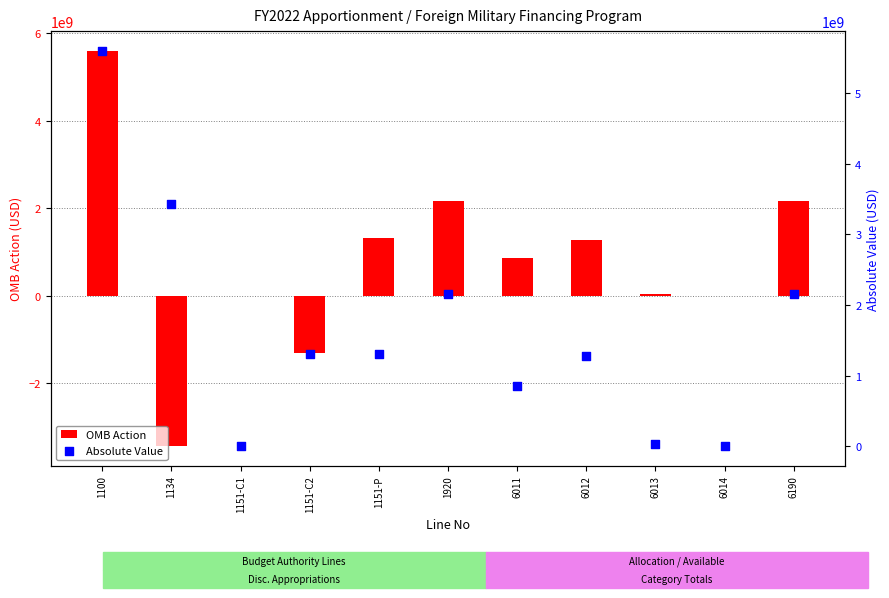

What are all the series names shown in the legend?

OMB Action, Absolute Value